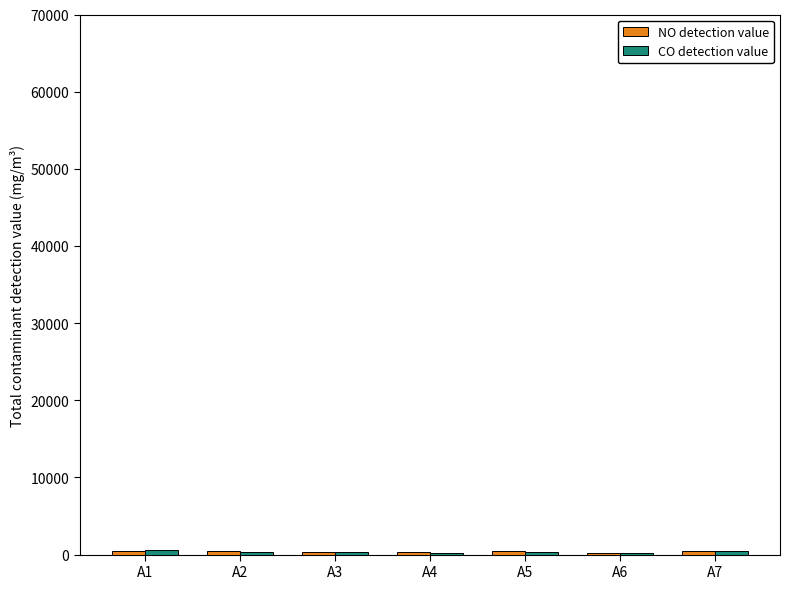

What is the sum of all NO detection value values?

2783